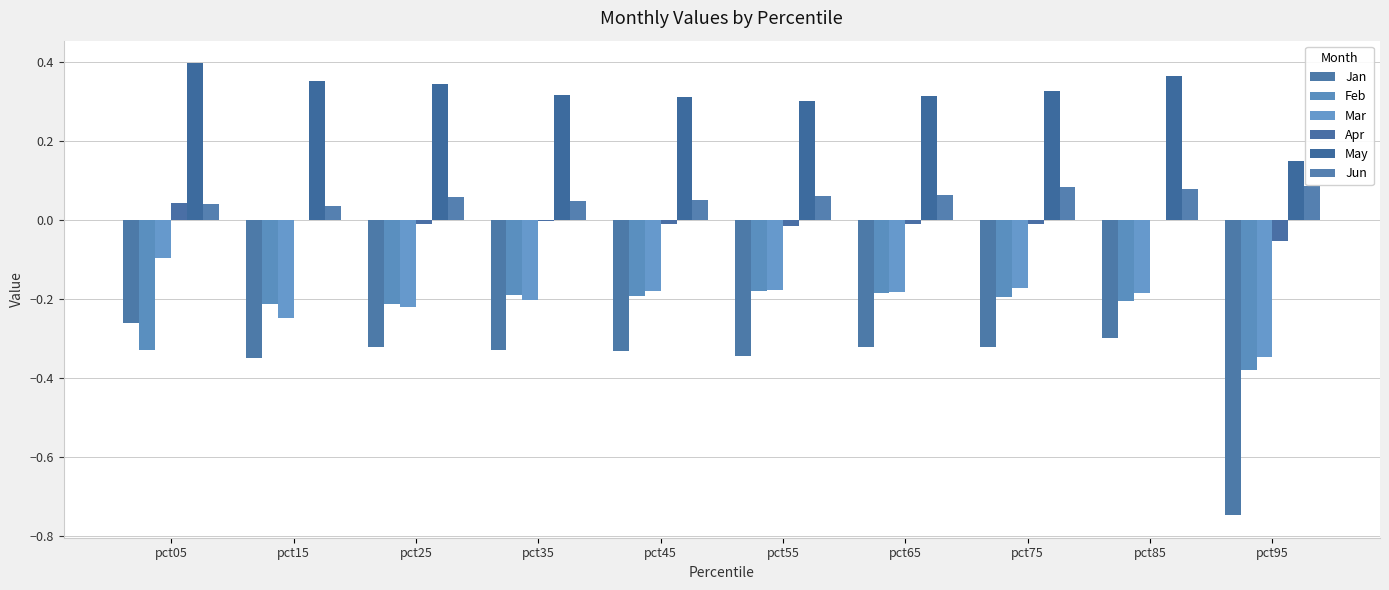

Does the chart contain stacked bars?

No